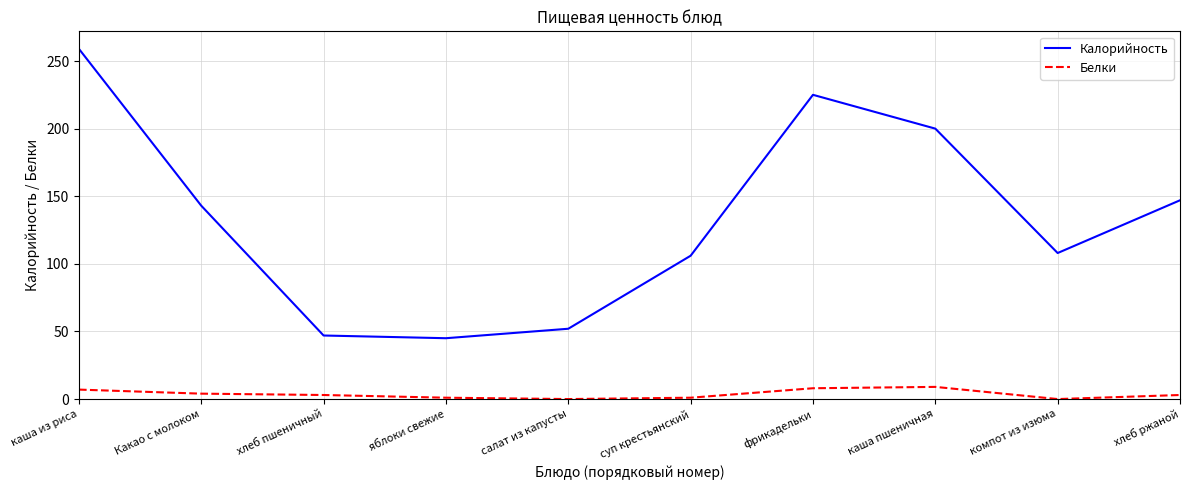

True or false: Калорийность and Белки intersect in this chart.

False